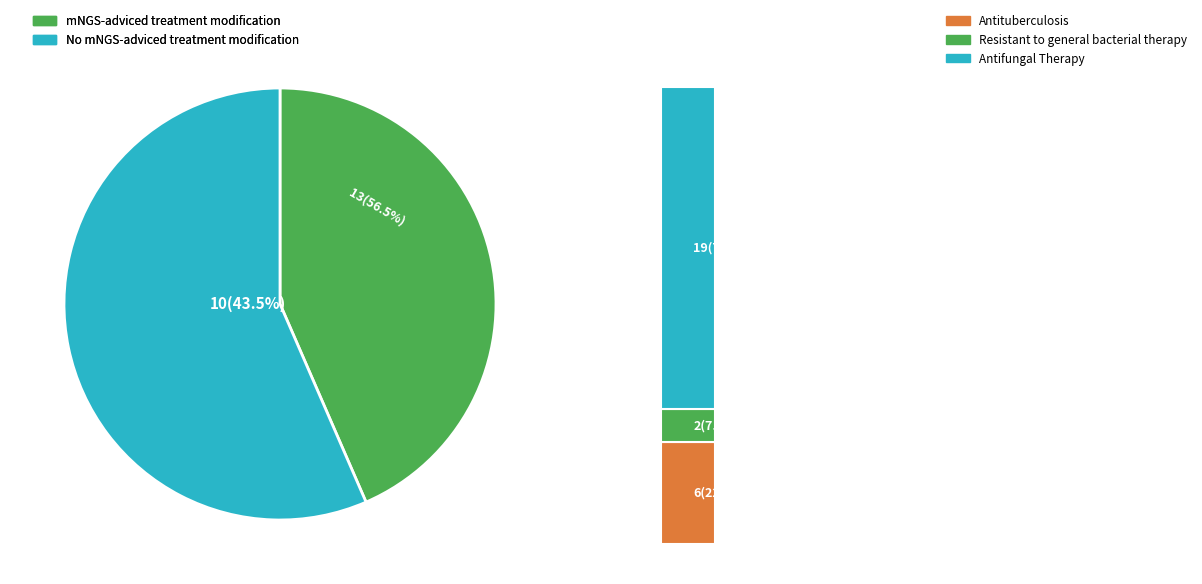

Is there any slice that represents more than half of the pie?

No